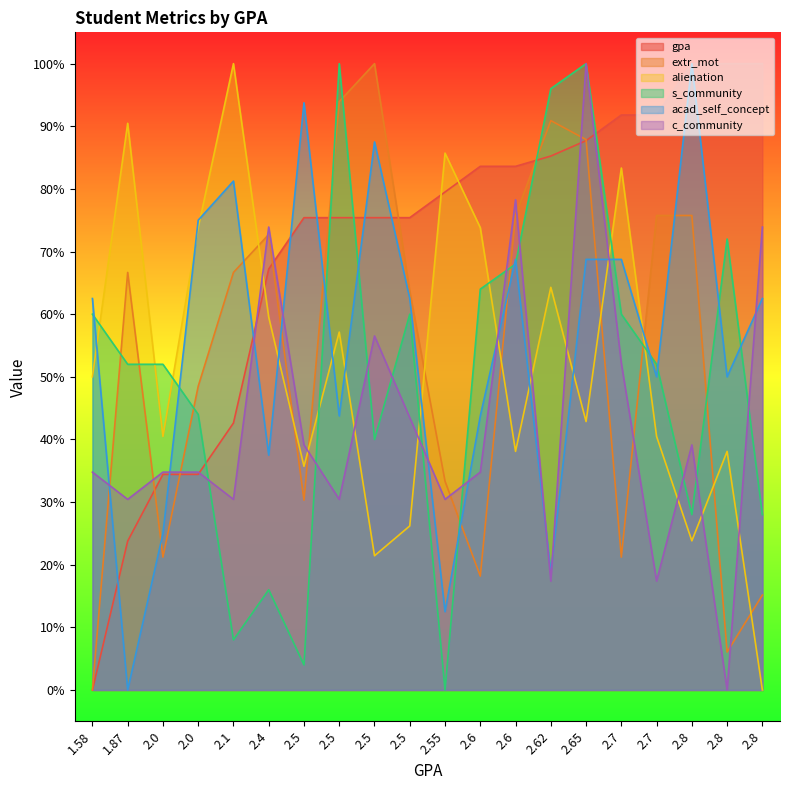

Which series has the largest total across all categories?

gpa